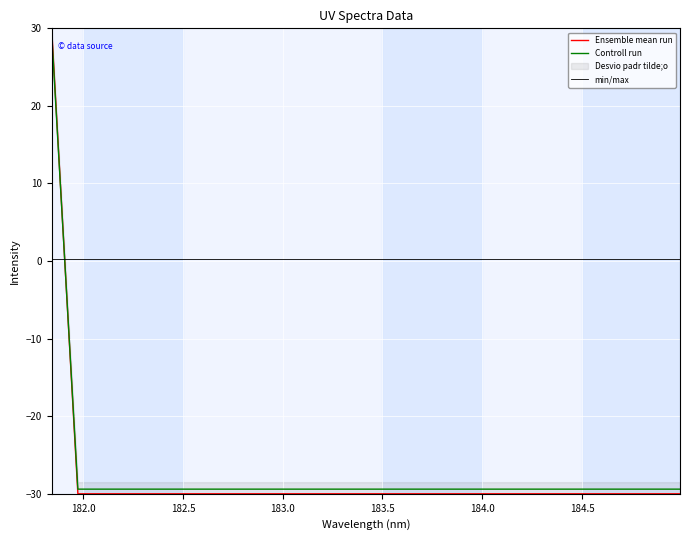

True or false: min/max and Controll run cross at least once.

True